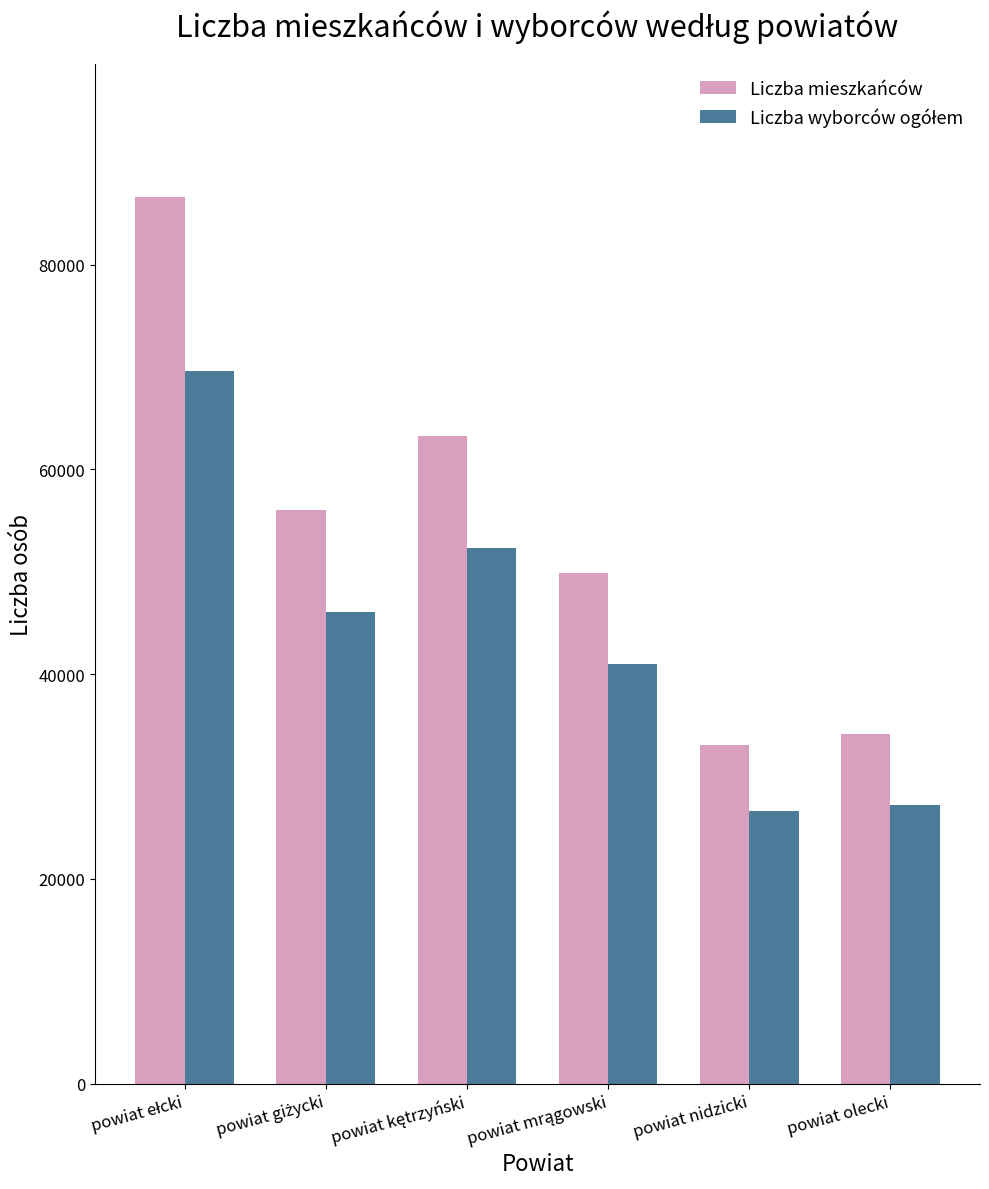

The value of Liczba mieszkańców at powiat nidzicki is 33063. True or false?

True